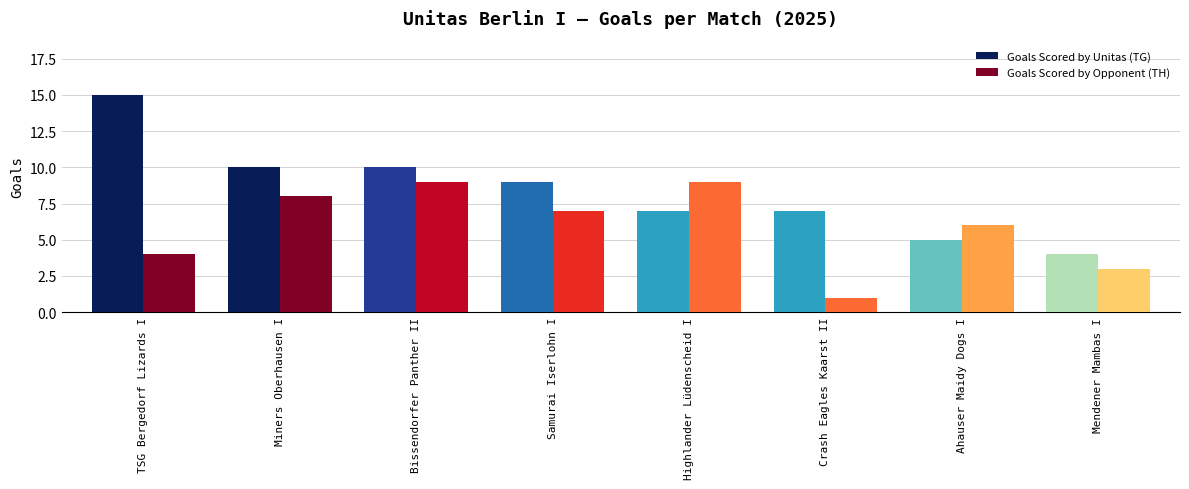

What is the difference between the maximum and second lowest values in the Goals Scored by Unitas (TG) series?

10